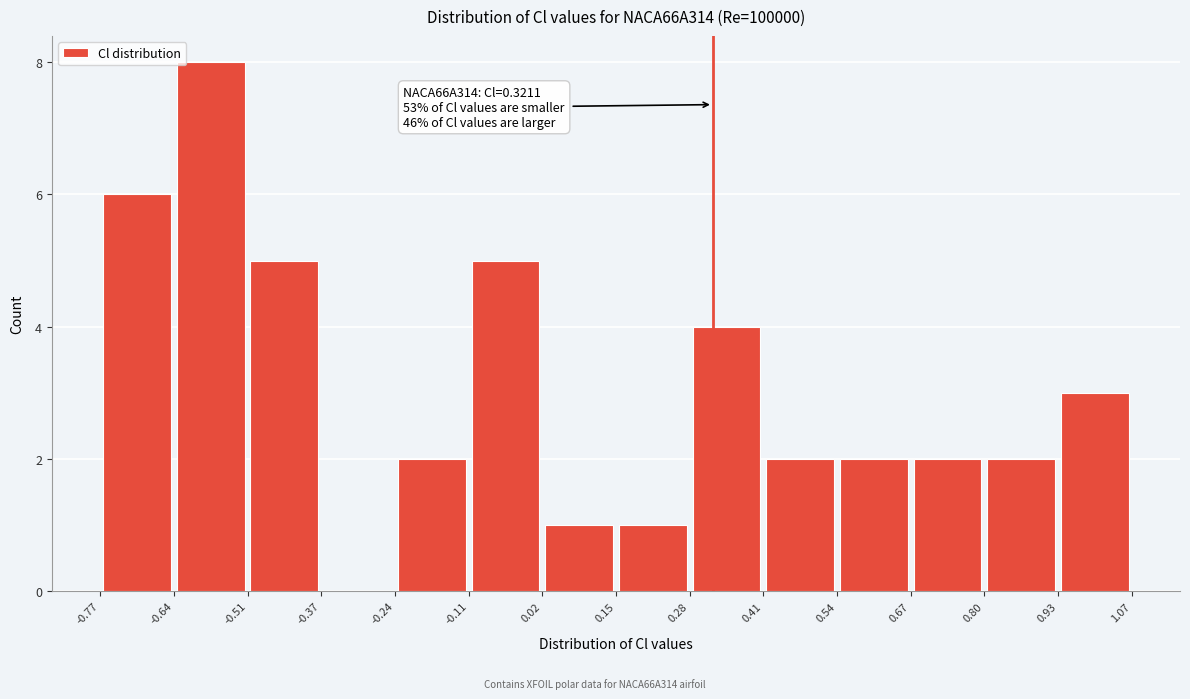

Over which range of the x-axis is the bar tallest?

-0.64 to -0.51